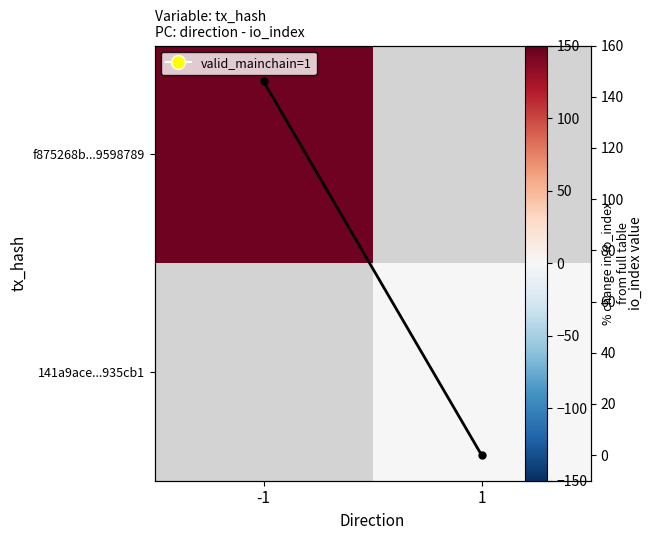

At which label is io_index trend closest to 73?

-1